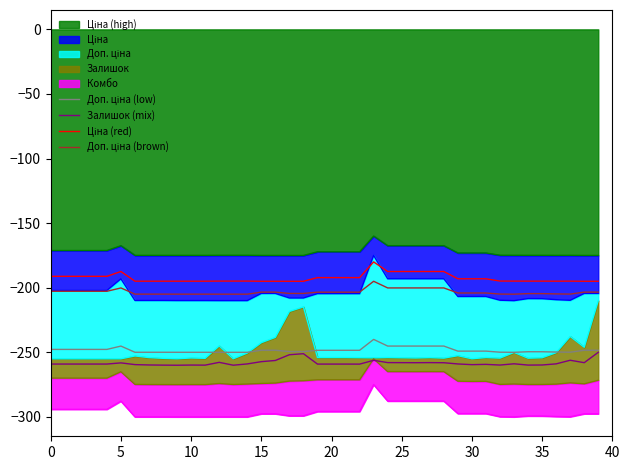

How many lines are shown in the chart?

4